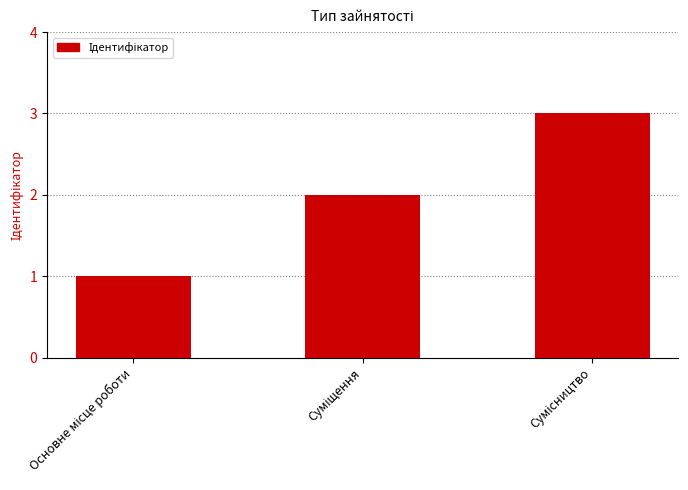

Reading right to left, what are all the values shown in this chart?

3	2	1